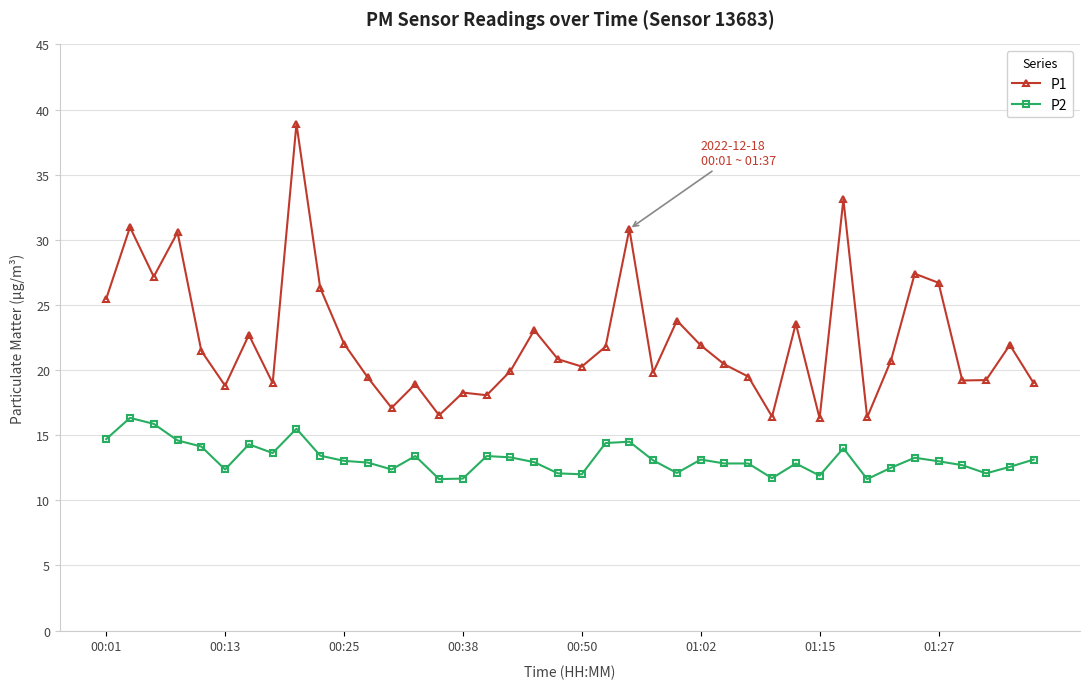

Rank the series by their average value, from highest to lowest.

P1, P2